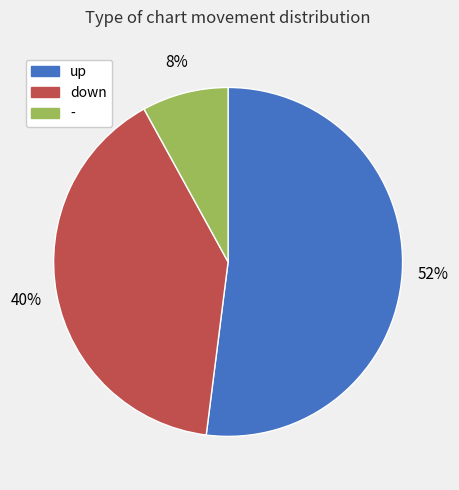

Do - and up together represent more than half of the pie?

Yes